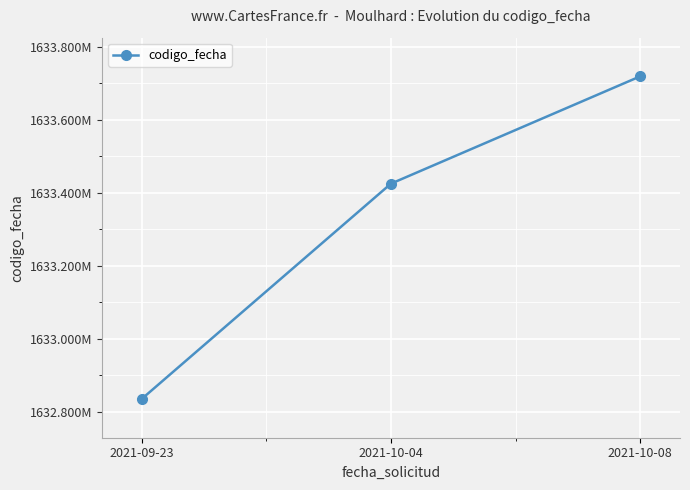

Does the chart display data point markers on the line(s)?

Yes